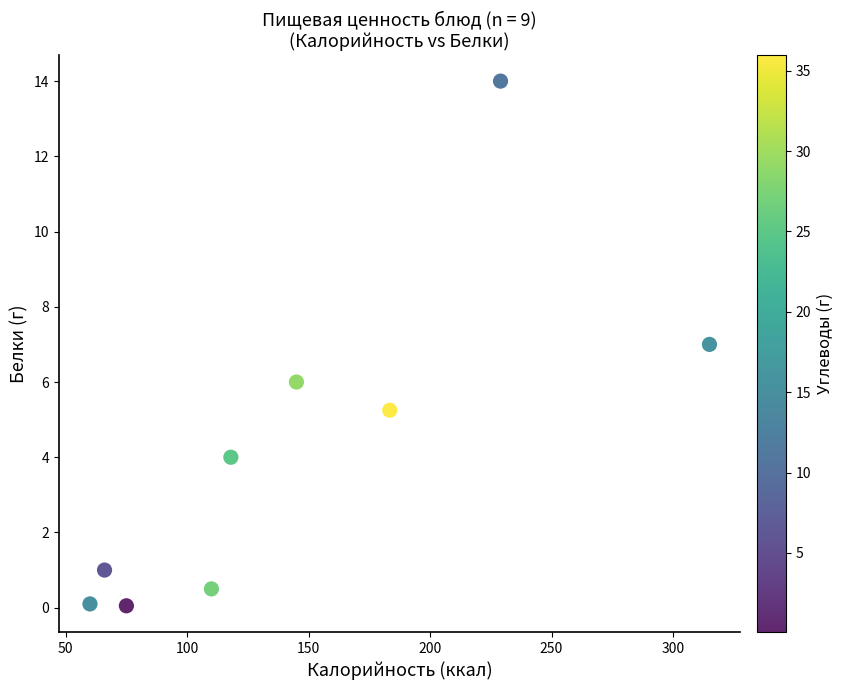

What is the average Y value?

4.2